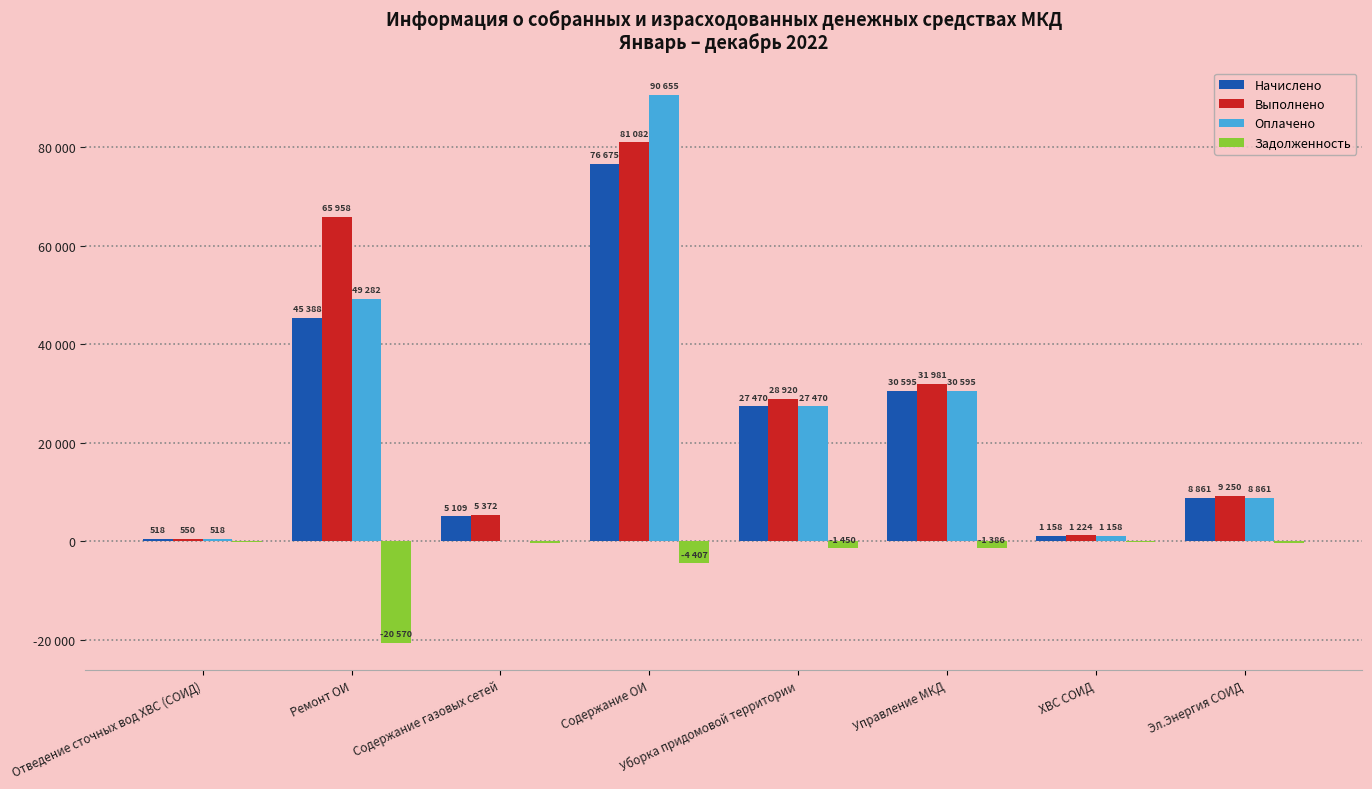

Which series has the largest total across all categories?

Выполнено